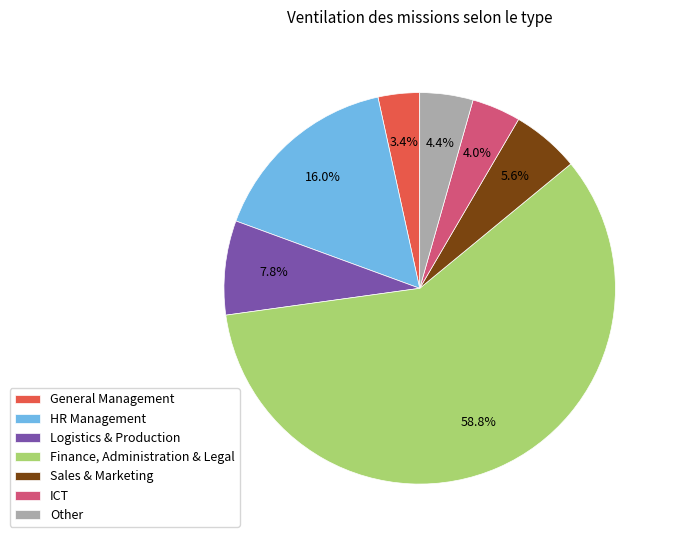

Is there a majority slice in this chart?

Yes